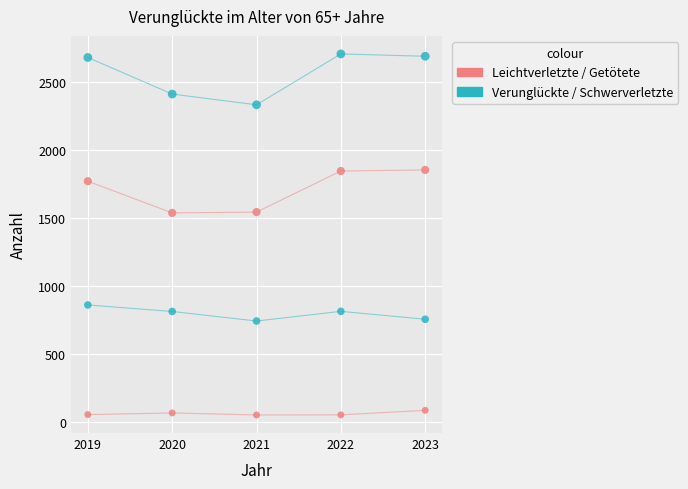

How many data points are displayed?

20